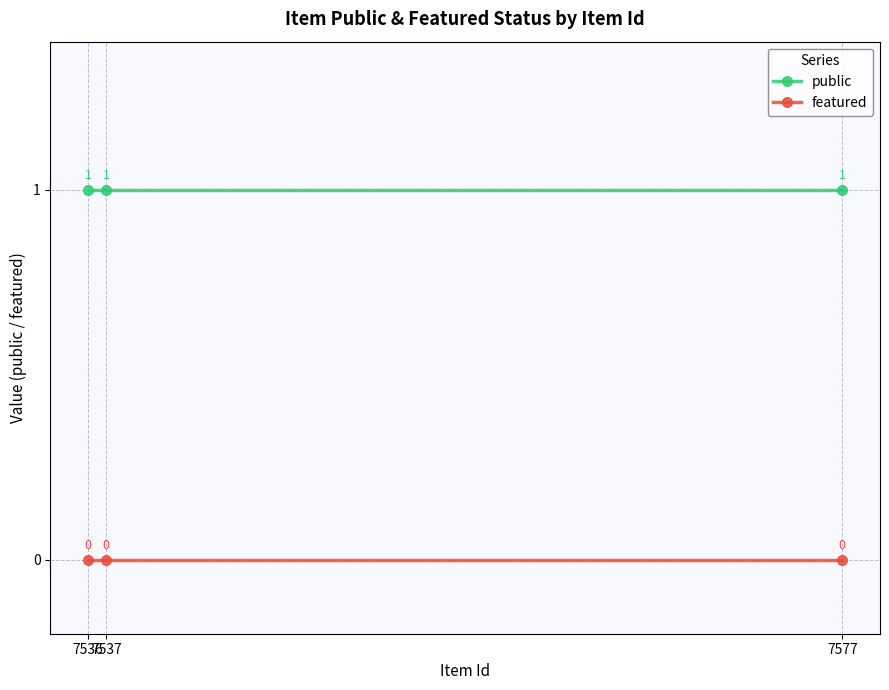

What is the value of the public point at the 2nd from the left?

1